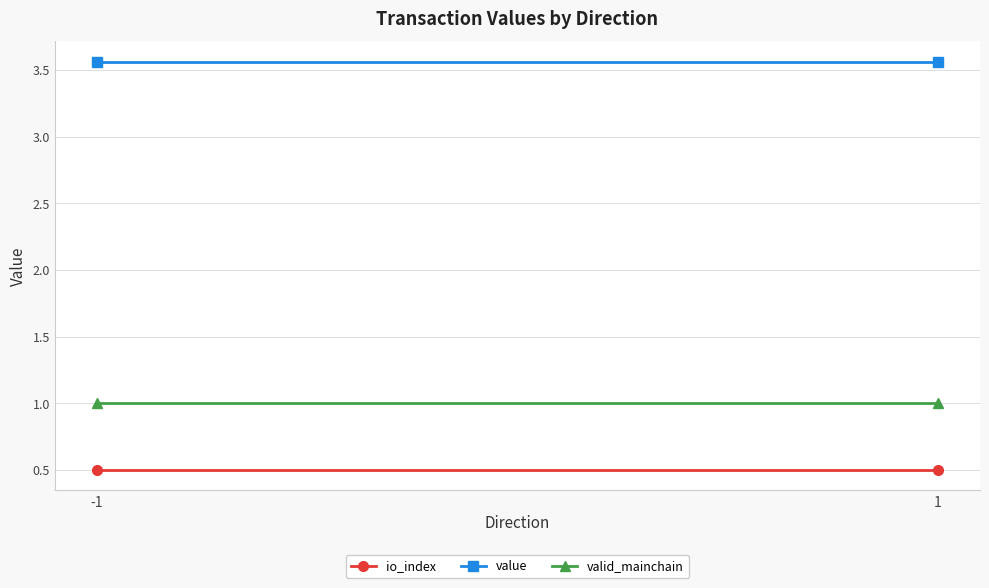

Between -1 and 1, which series saw the biggest shift?

io_index